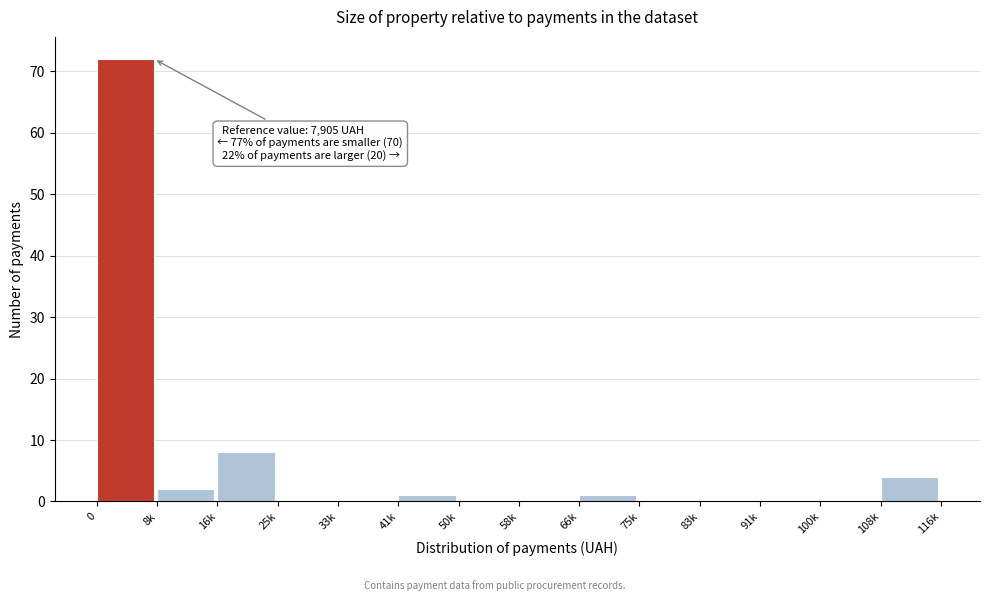

What is the maximum value shown in the chart?

72